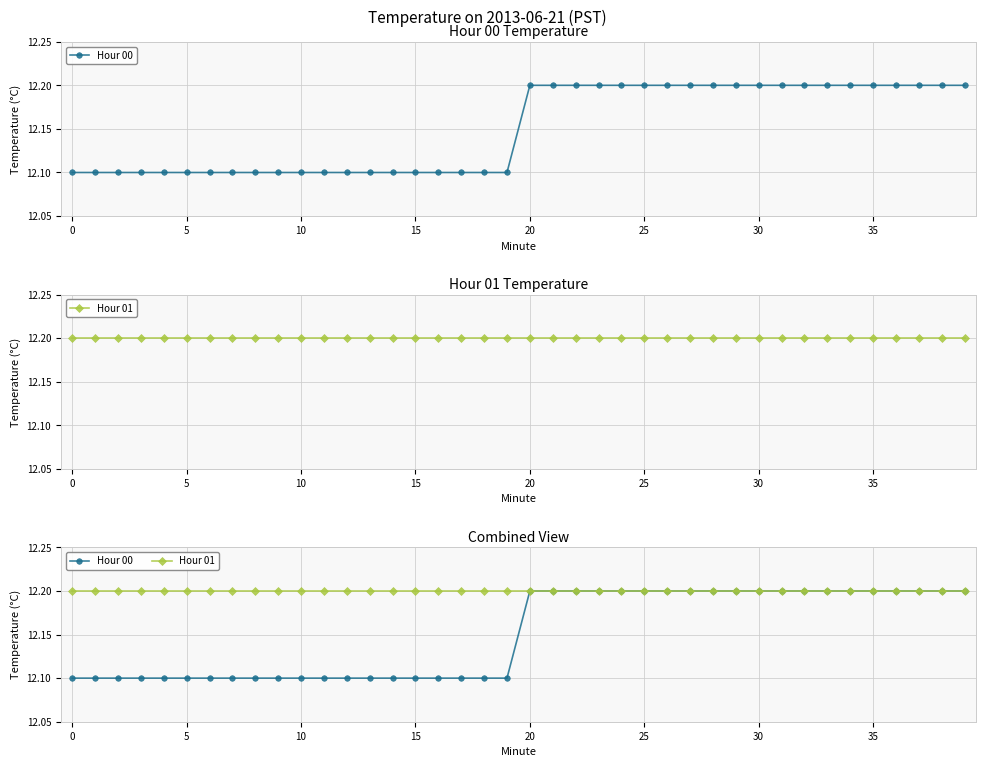

Is this an area chart (filled region under the line)?

No